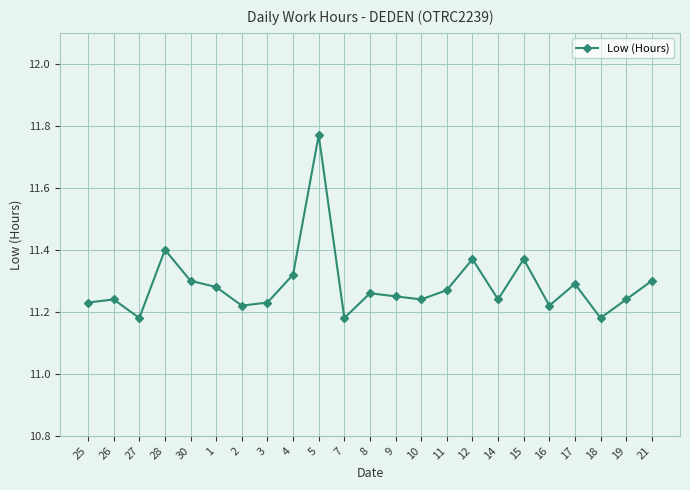

Which label corresponds to the largest value in the chart?

5